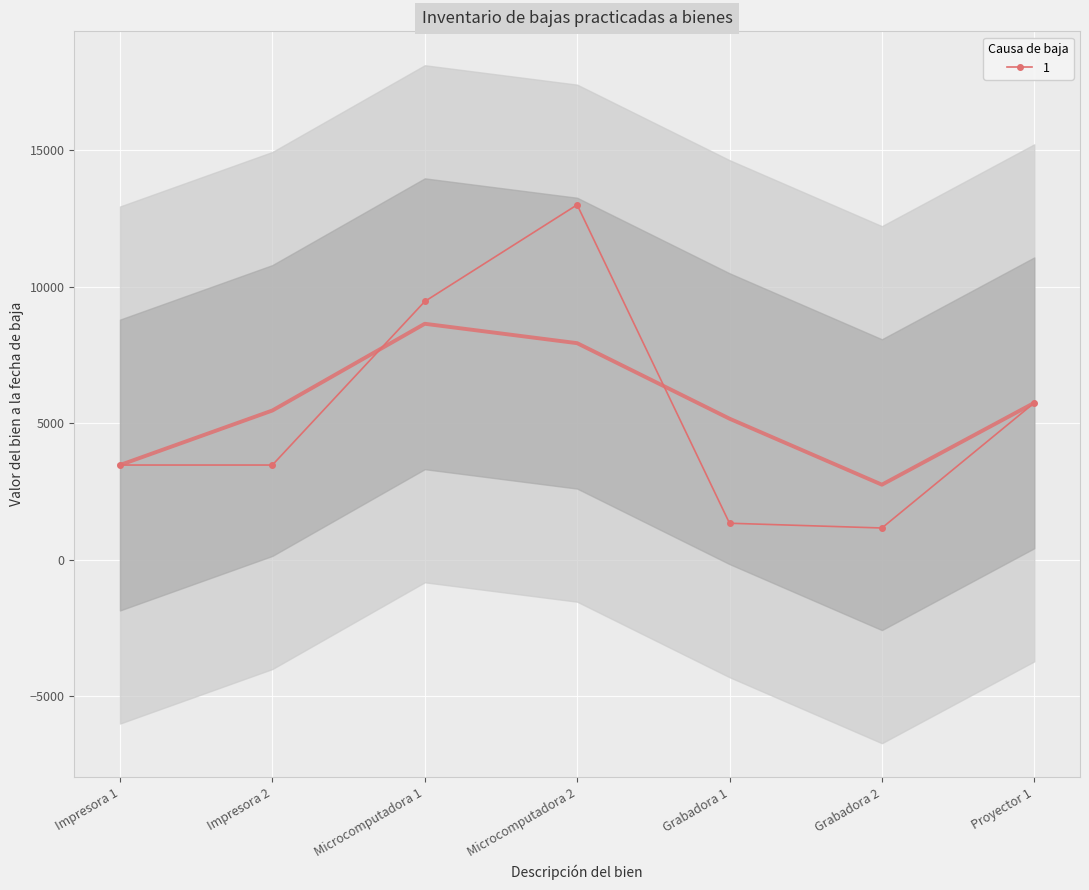

What is the value of the 3rd point from the left?

9454